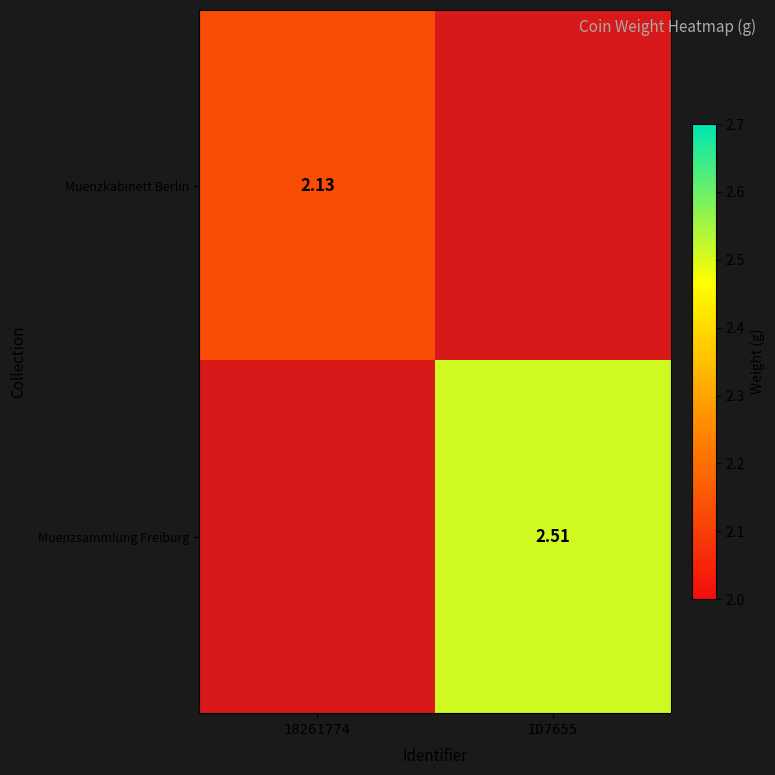

Which series has the largest range (max minus min)?

Muenzkabinett Berlin